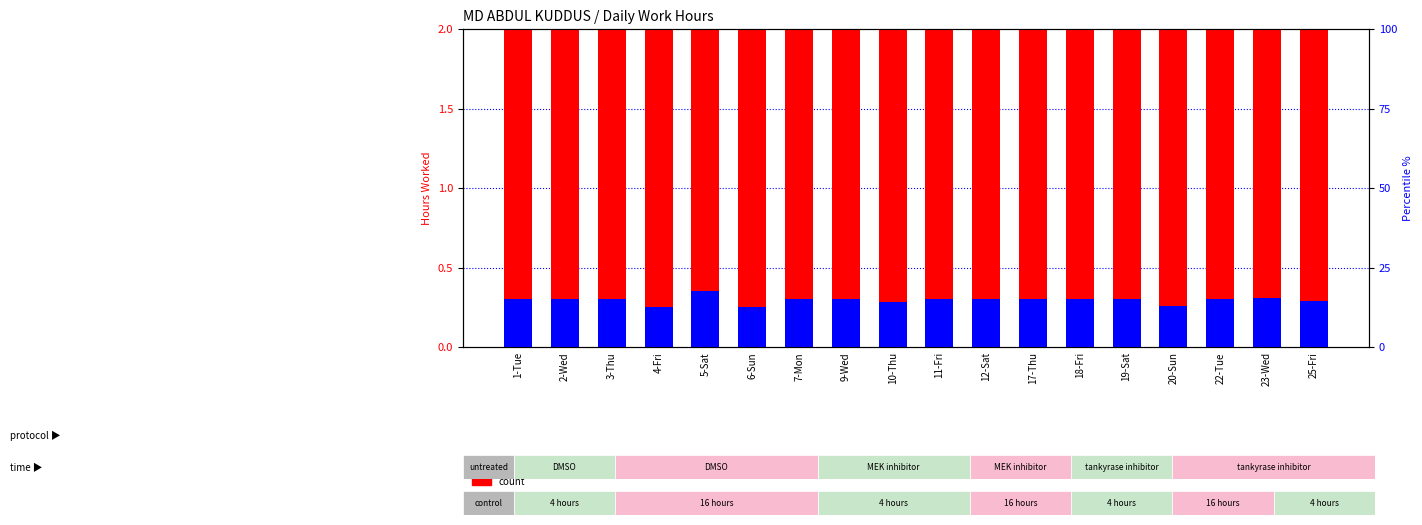

What position from the left is 18-Fri?

13